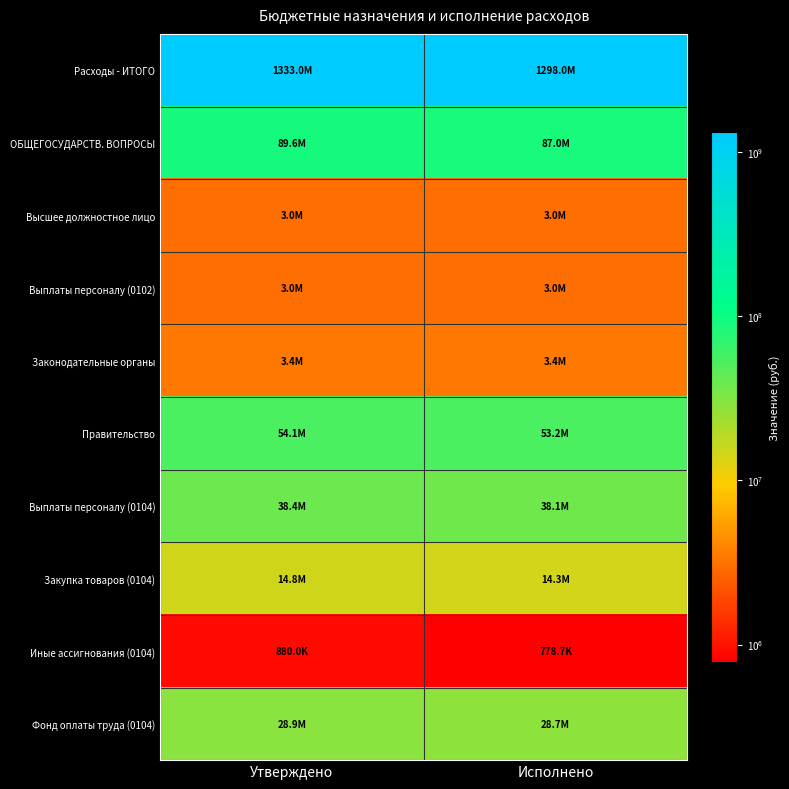

At how many categories does at least one series exceed 385371521?

2